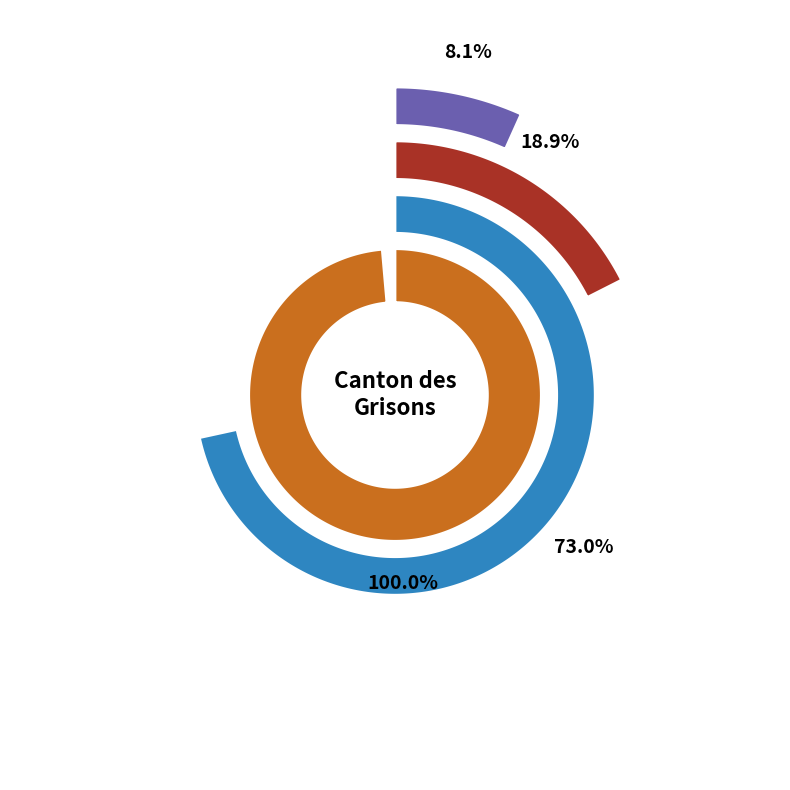

Combined, do Amérique and Afrique account for over 50%?

No